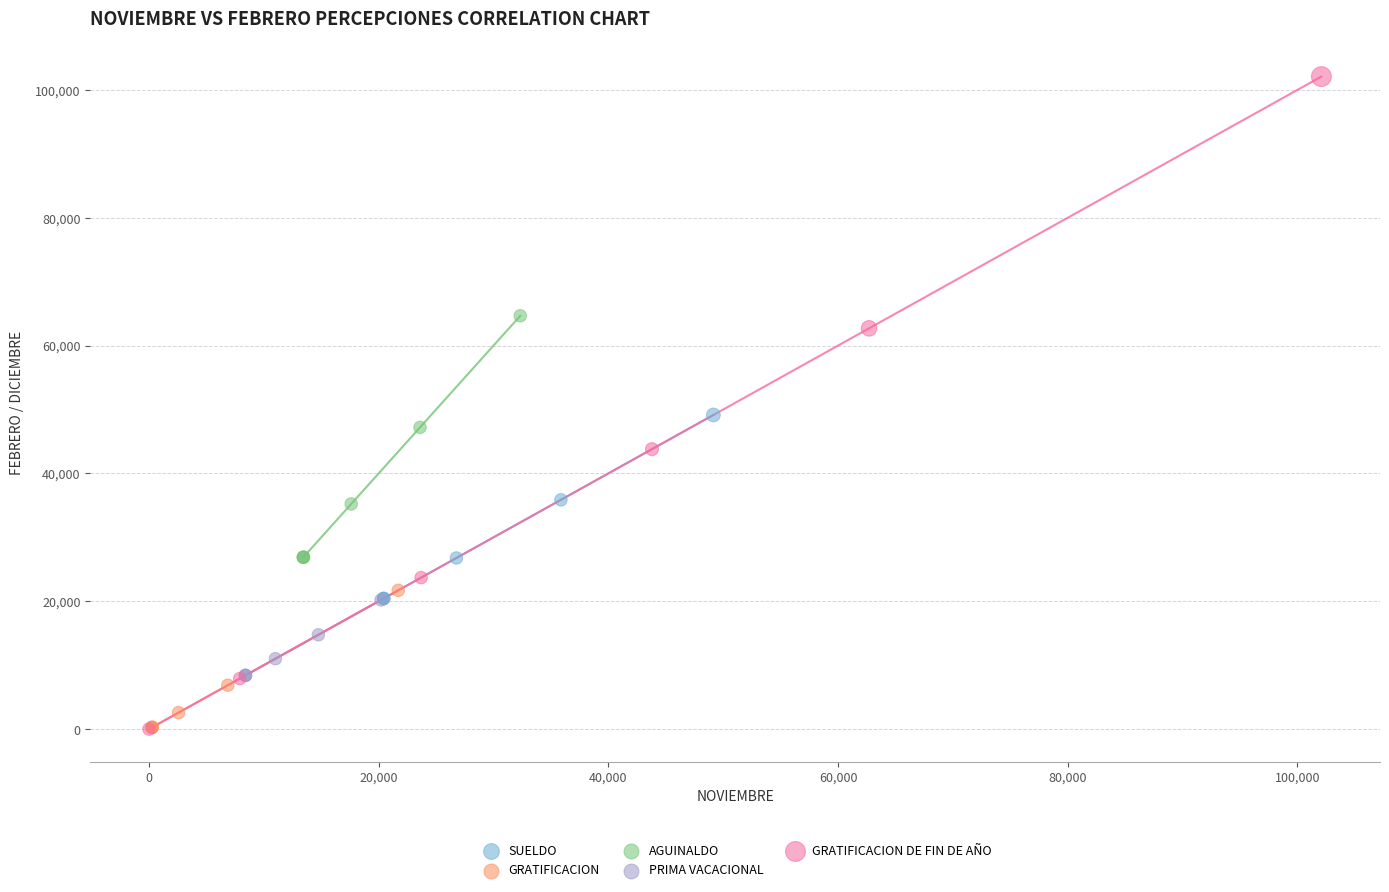

Which series has the widest spread of Y values?

GRATIFICACION DE FIN DE AÑO